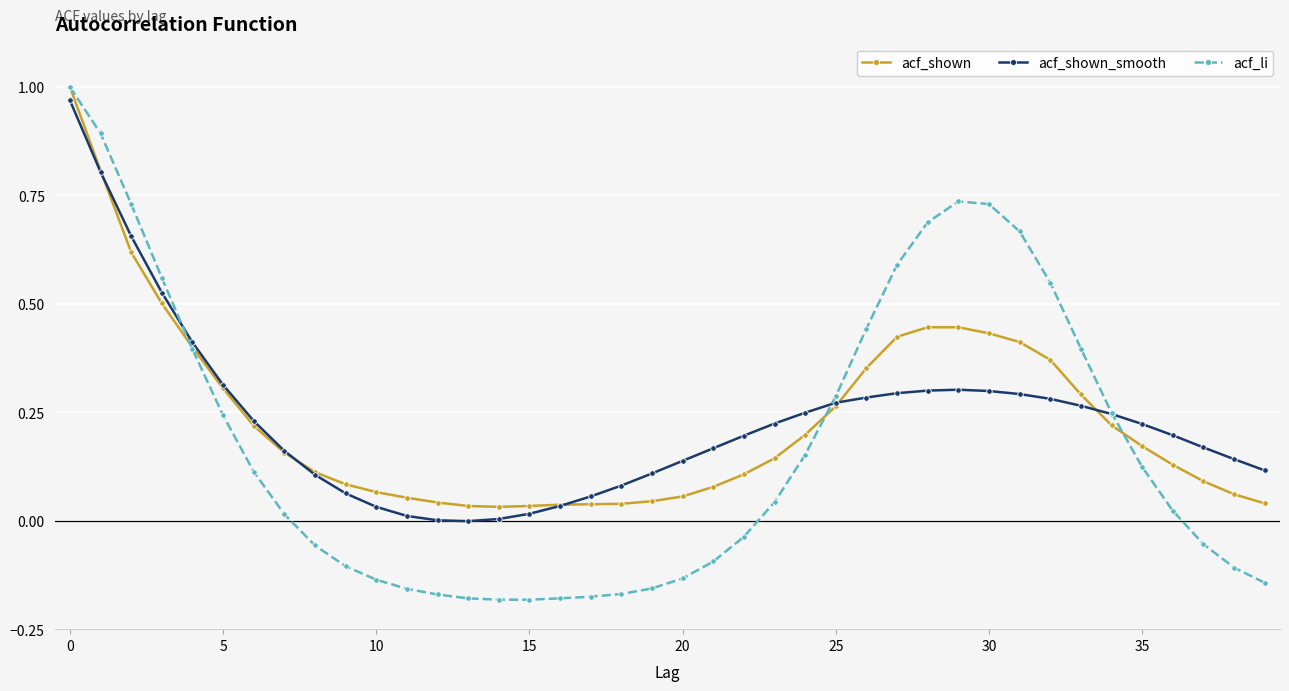

How many categories are shown in the chart?

40